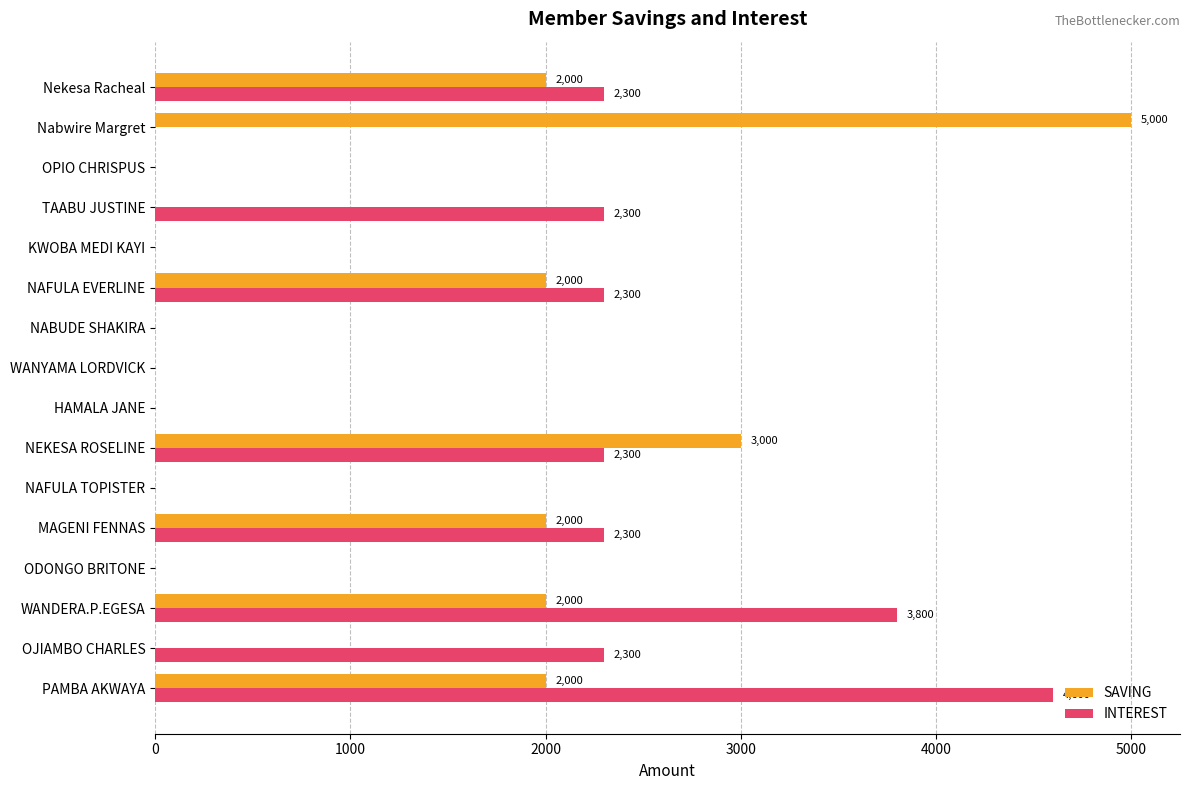

The SAVING series shows 0 at OPIO CHRISPUS. True or false?

True